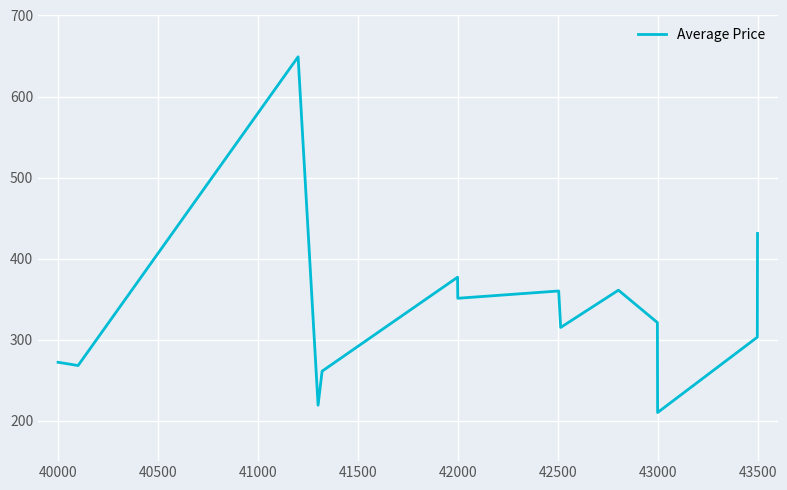

True or false: there are more than 0 points higher than both neighbors.

True